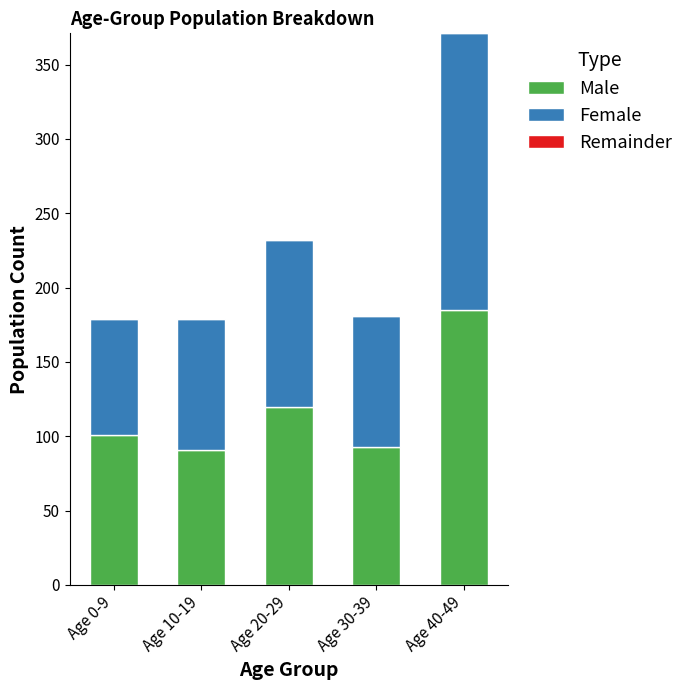

Reading right to left, transcribe the values for Male.

Age 40-49=185	Age 30-39=93	Age 20-29=120	Age 10-19=91	Age 0-9=101